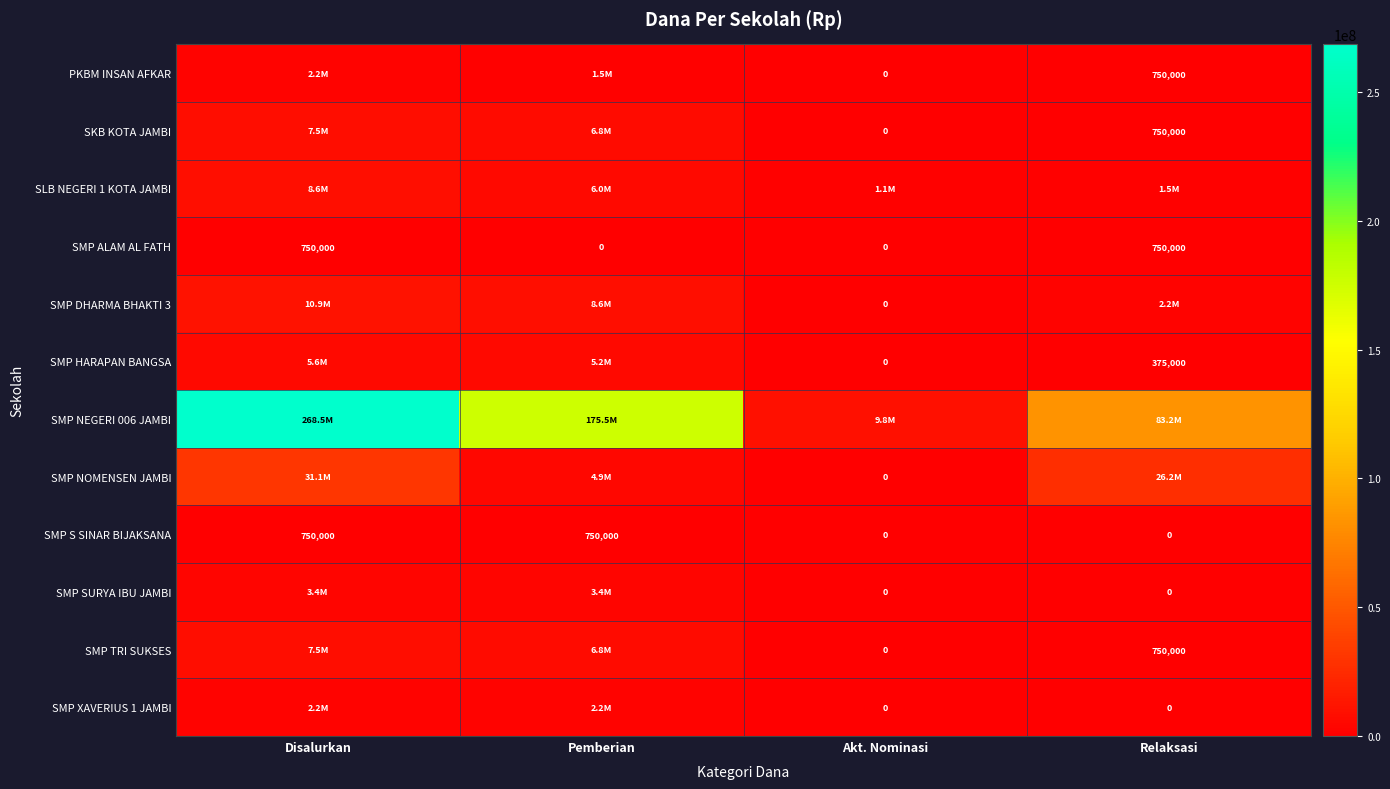

The SMP ALAM AL FATH series shows 1257219 at Relaksasi. True or false?

False